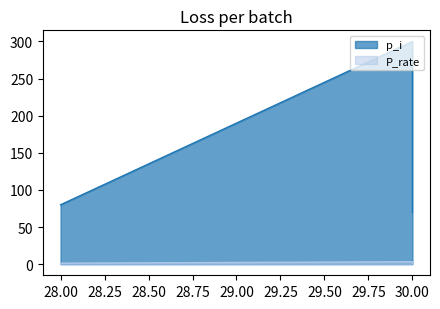

The value of P_rate at 28 is 1.9. True or false?

False